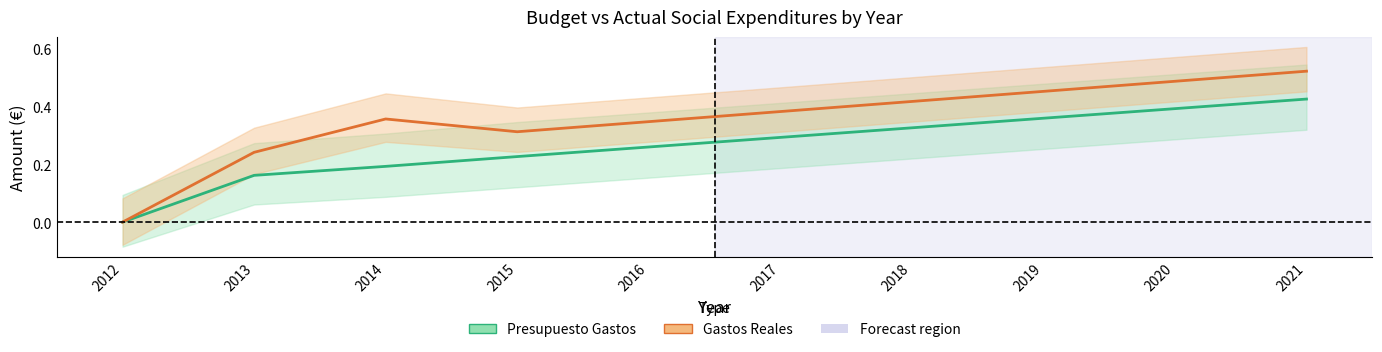

True or false: Gastos Reales and Presupuesto Gastos cross at least once.

False